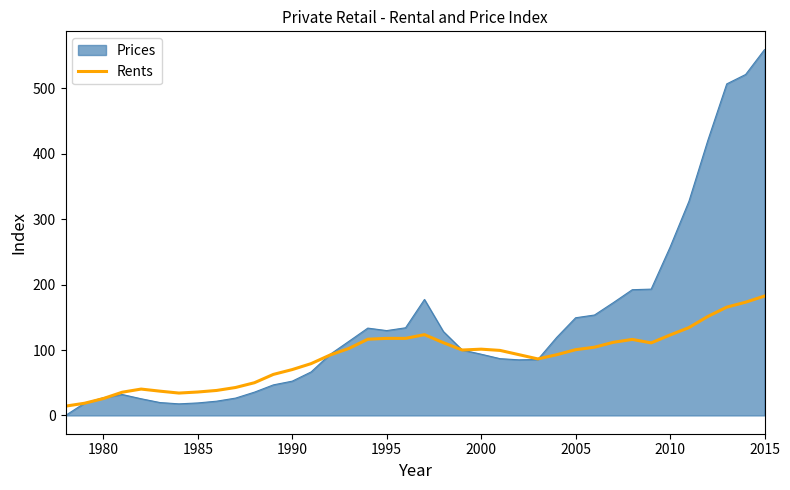

Which series has the widest spread of values?

Prices